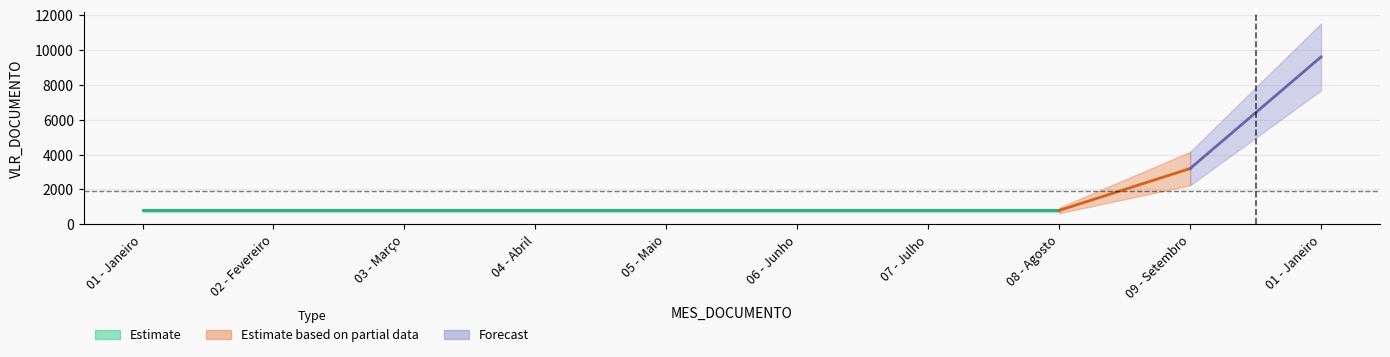

What is the ratio of the value at 04 - Abril/2023 to the value at 08 - Agosto/2023?

1.0